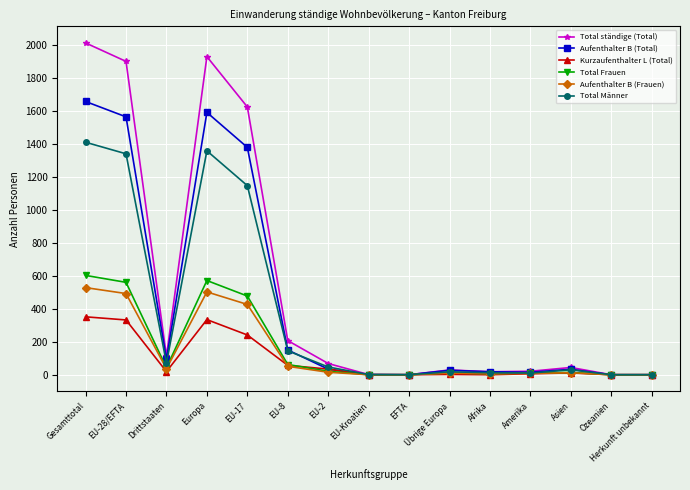

The Kurzaufenthalter L (Total) series shows 224 at Europa. True or false?

False